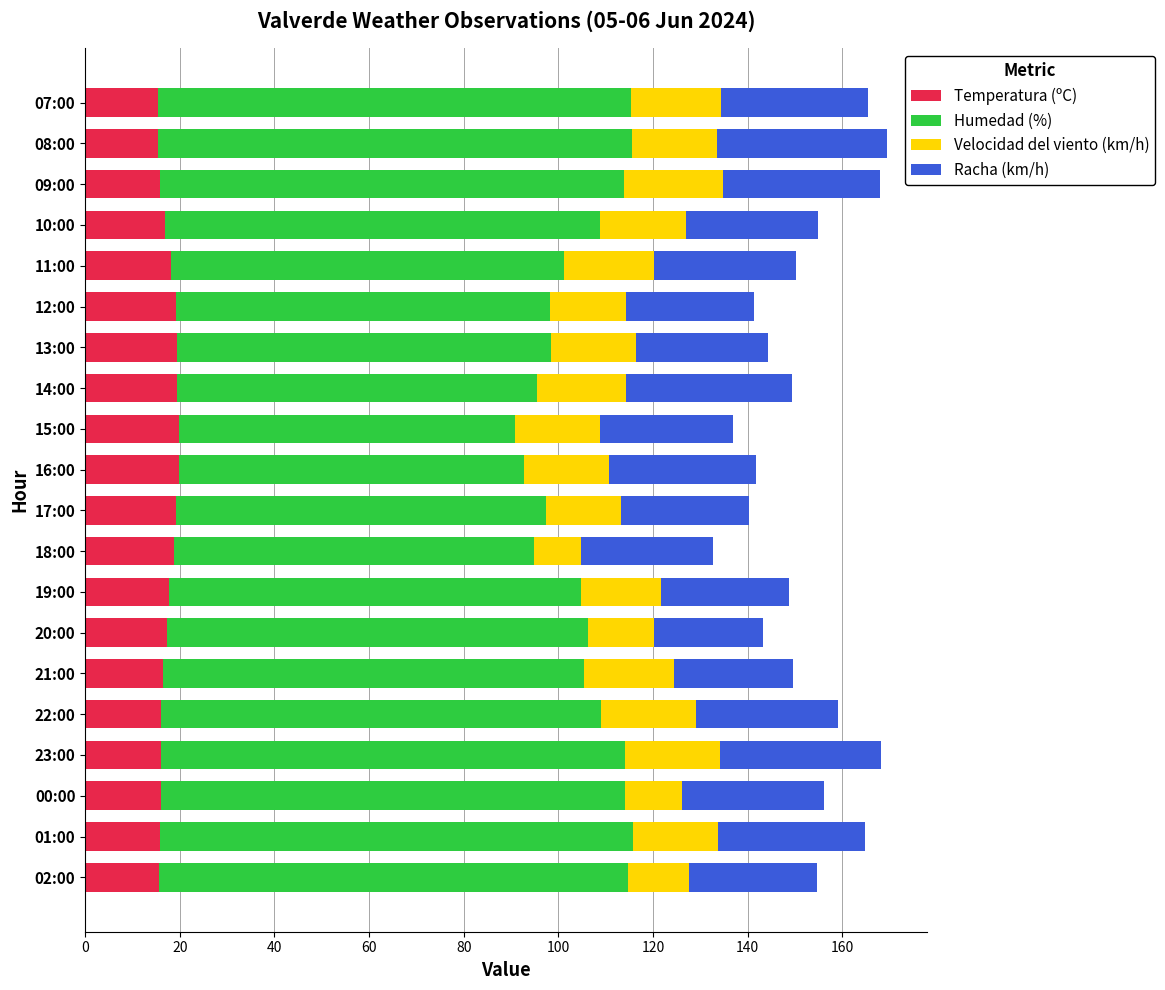

What is the minimum value for Temperatura (ºC)?

15.4